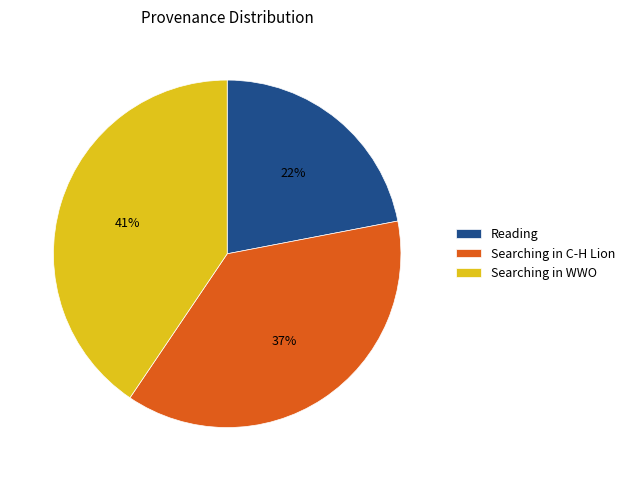

What percentage is the Reading slice, to the nearest percent?

22%